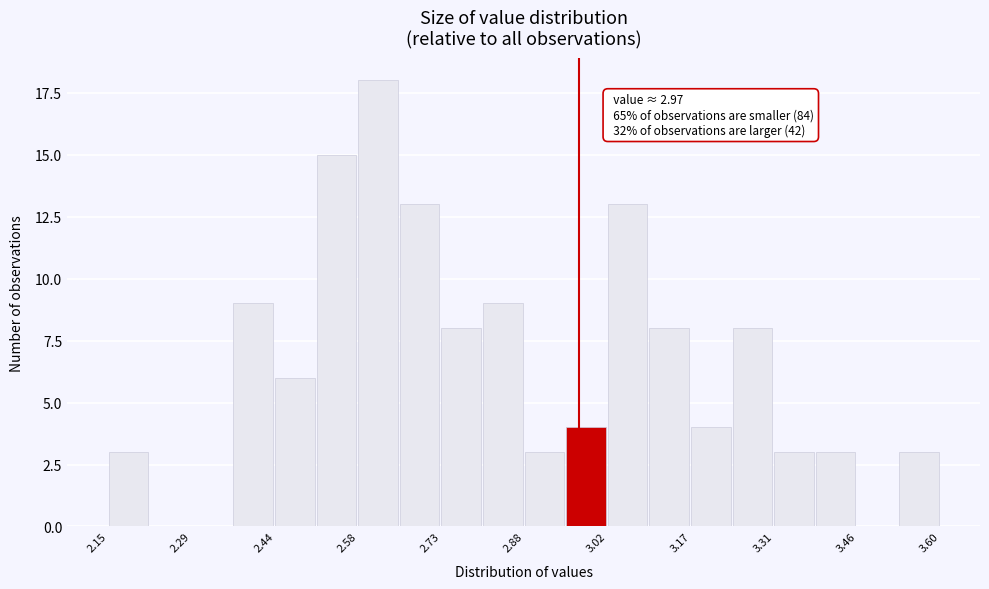

Around what value on the x-axis is the tallest bar? Give the approximate position of its centre, as read against the axis.

2.62